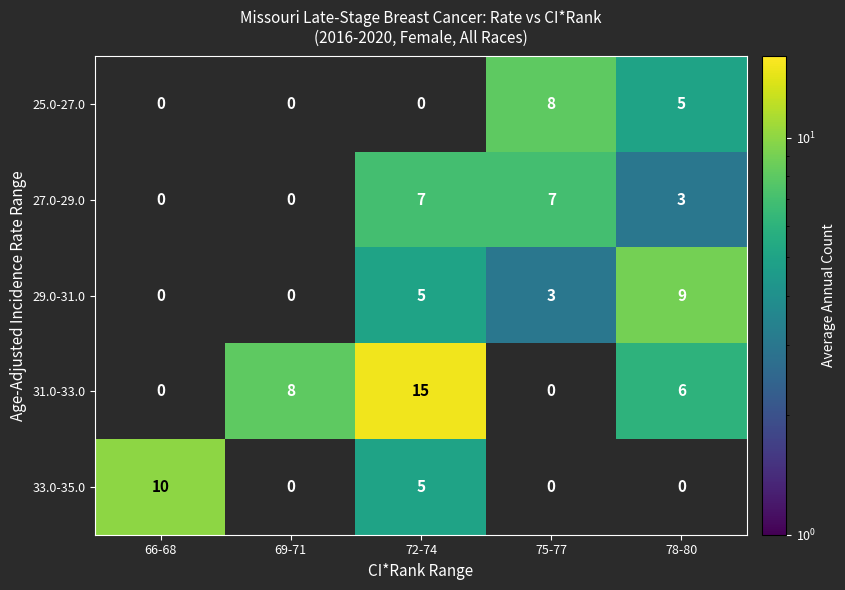

Count the 29.0-31.0 values in the range 0 to 5.

4